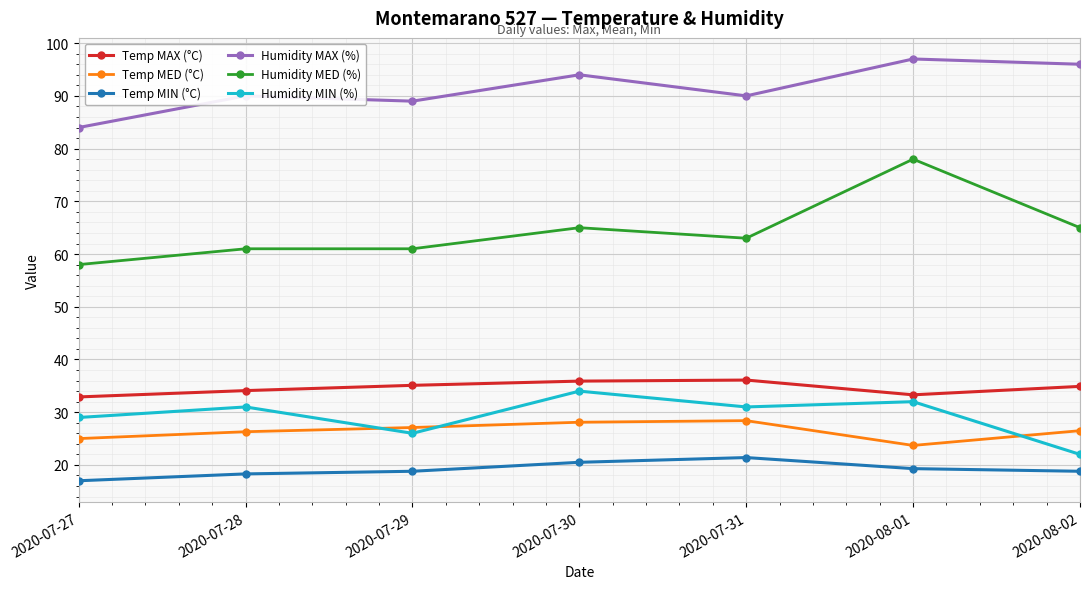

Does the chart have visible grid lines?

Yes